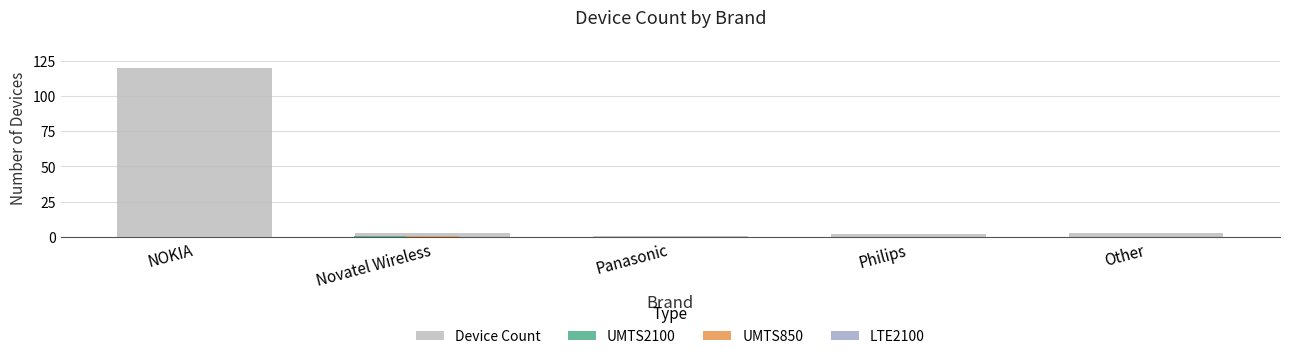

Which series has the largest total across all categories?

Device Count